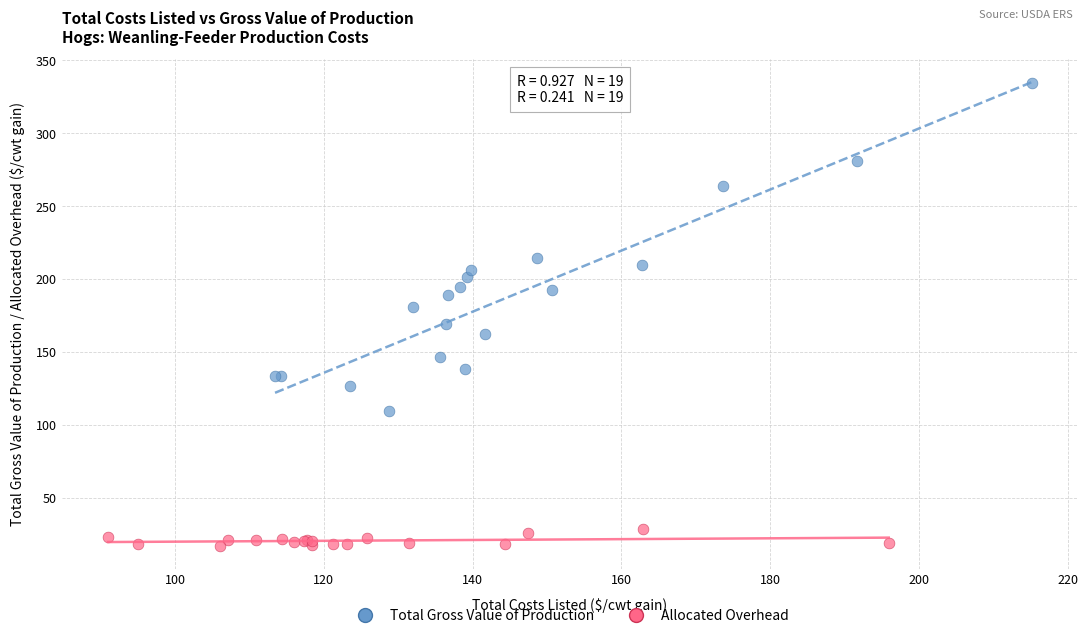

Which series has the largest Y range (max minus min)?

Total Gross Value of Production